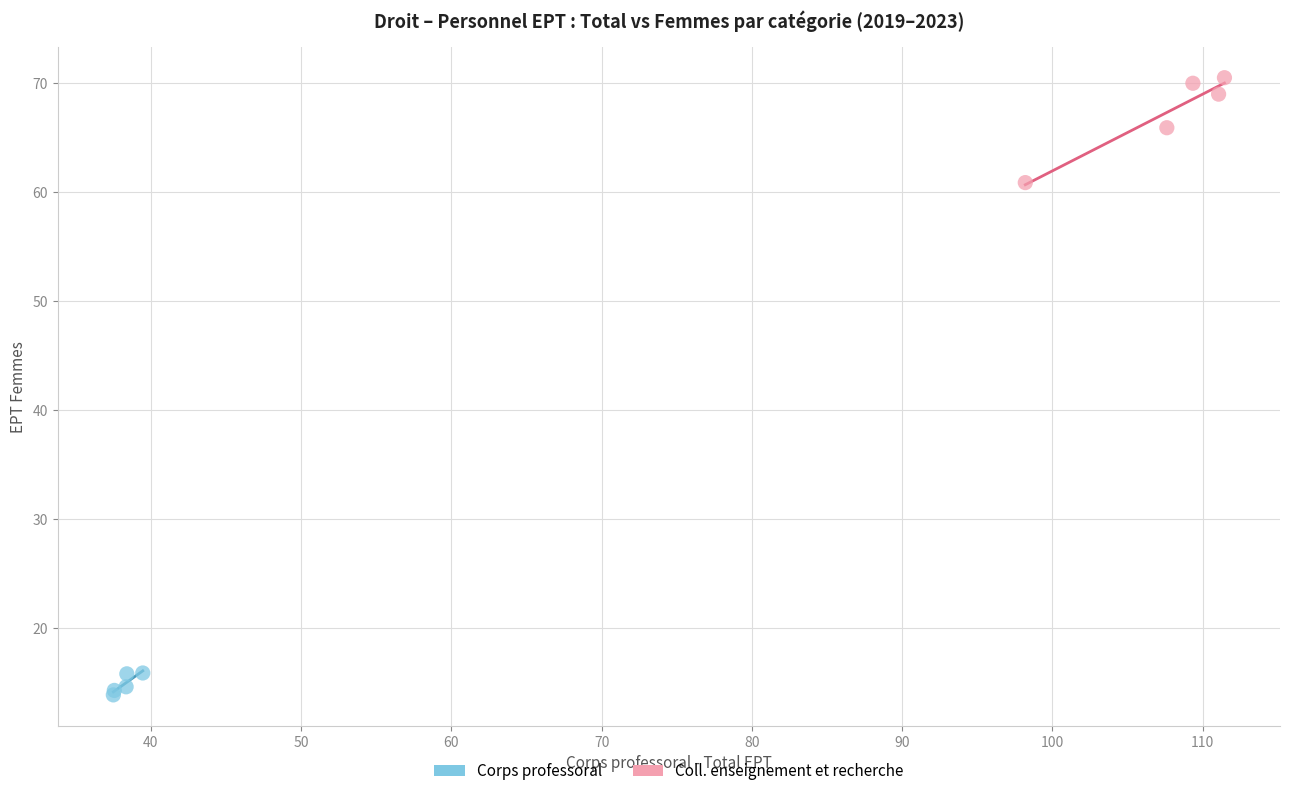

Which series reaches the minimum Y coordinate?

Corps professoral